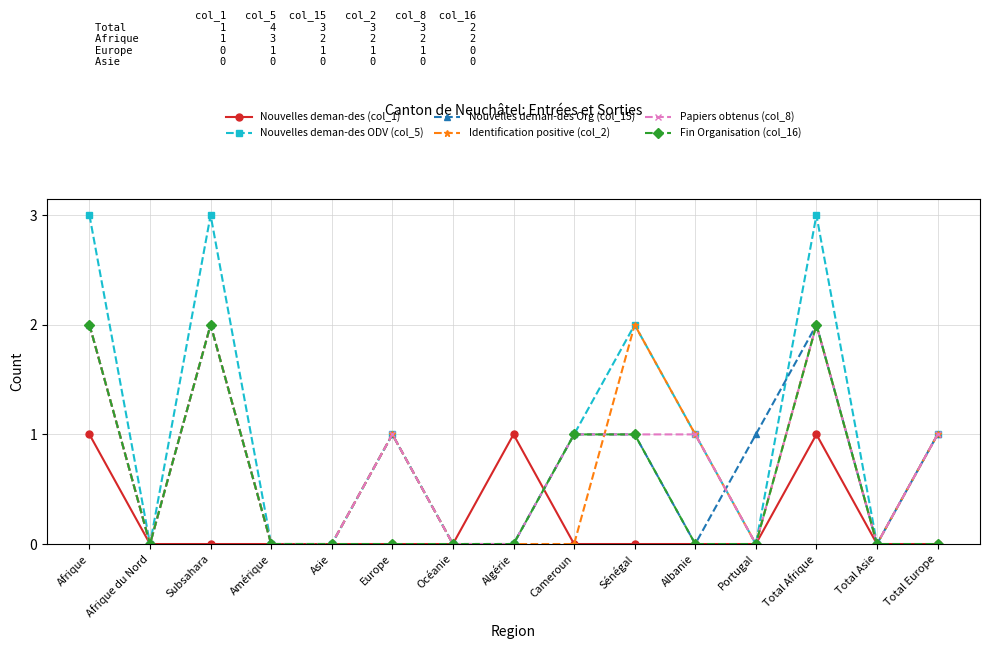

Which series has the widest spread of values?

Nouvelles deman-des ODV (col_5)